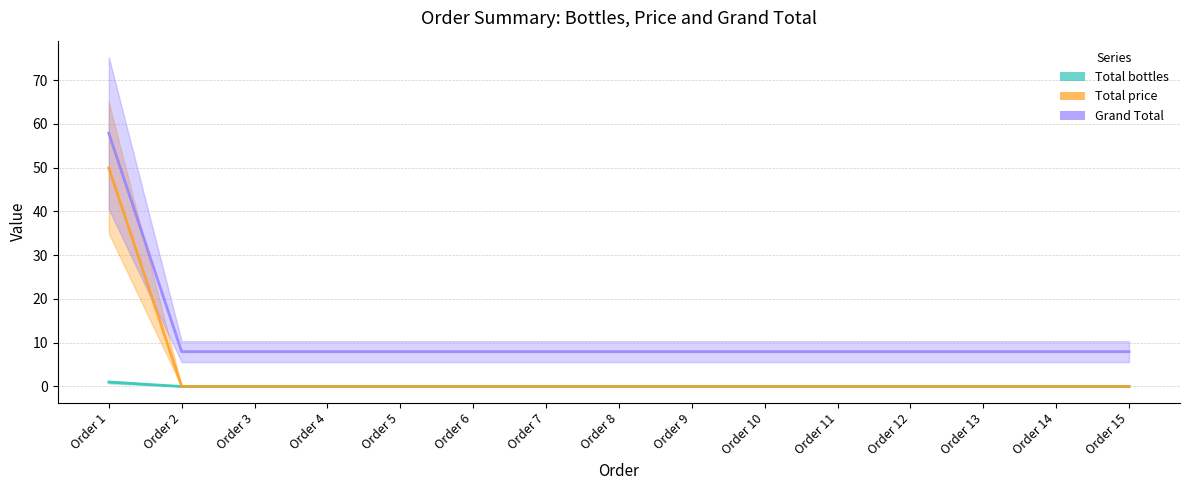

What are all the series names shown in the legend?

Total bottles, Total price, Grand Total